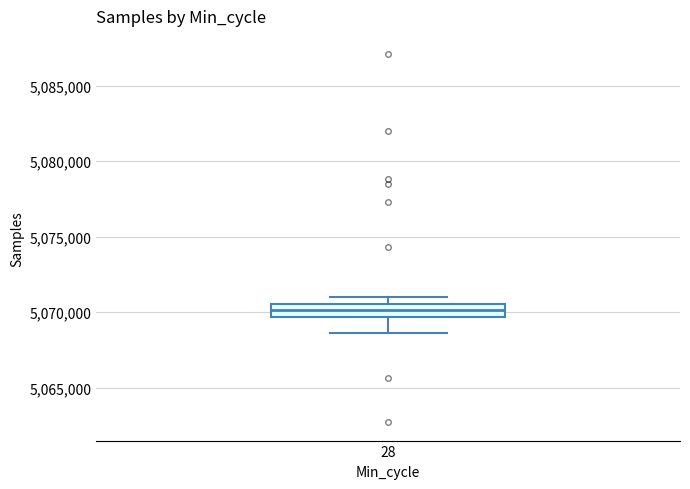

Where is the lower edge of the box at x = 28 on the y-axis? The values are not printed on the chart, so give them approximately, as read against the axis.

5069500